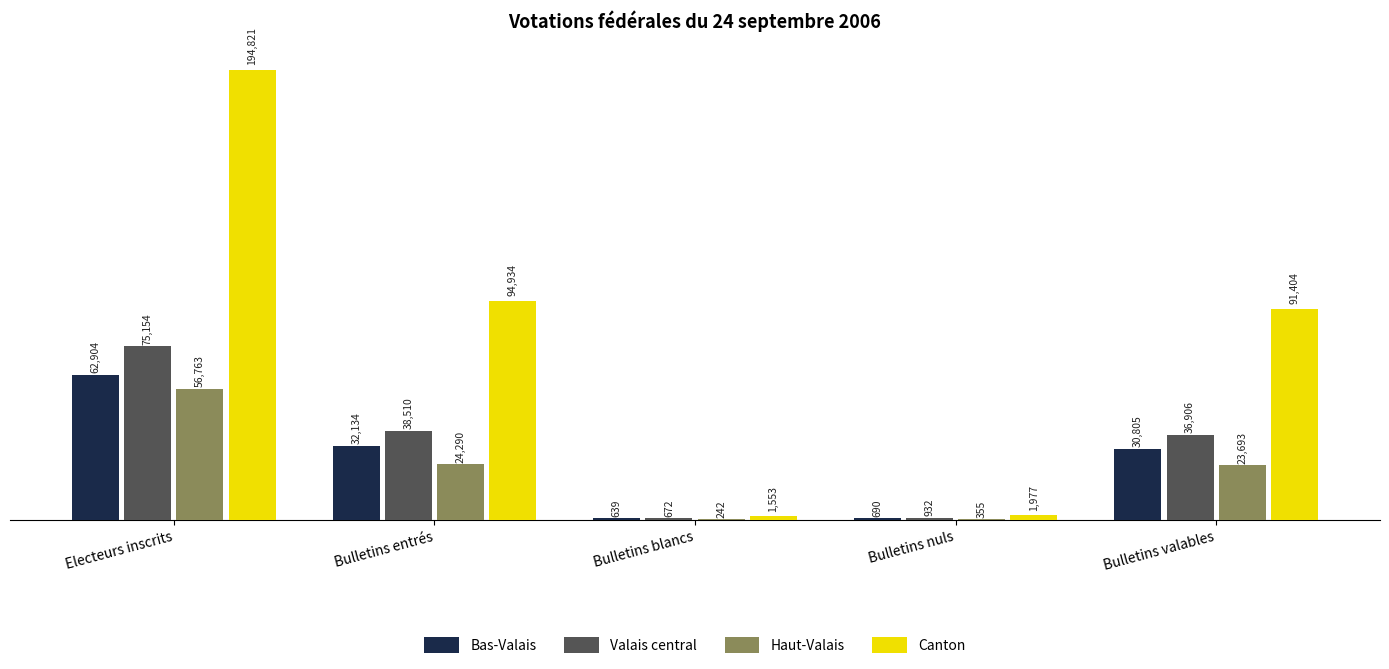

What is the total value across all series at Bulletins entrés?

189868